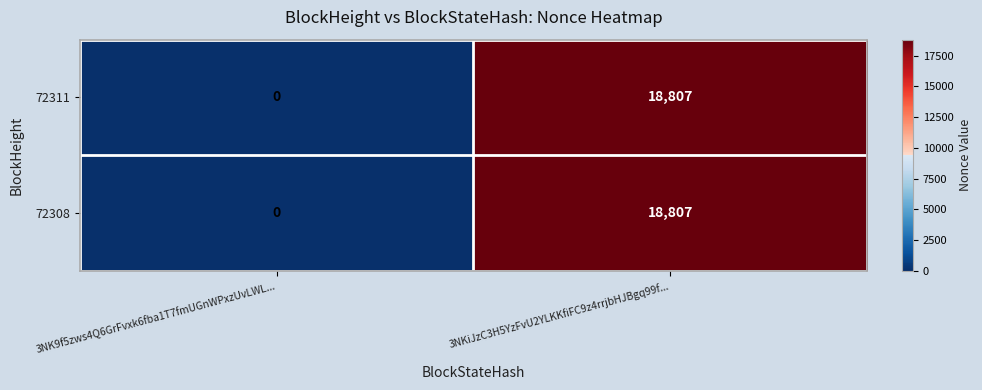

Reading right to left, extract all data points from this chart.

72311: 18807	0
72308: 18807	0